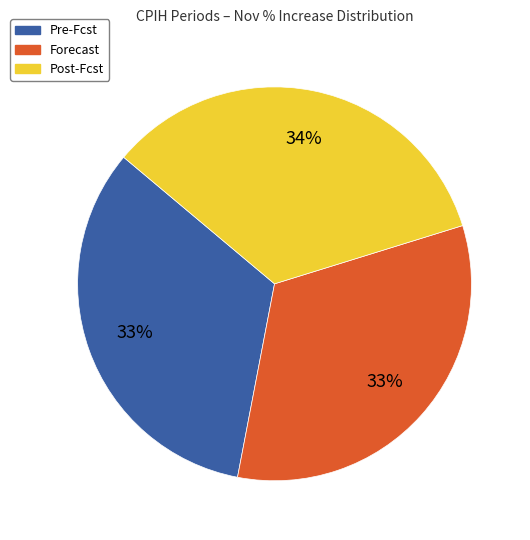

Is there any slice that represents more than half of the pie?

No